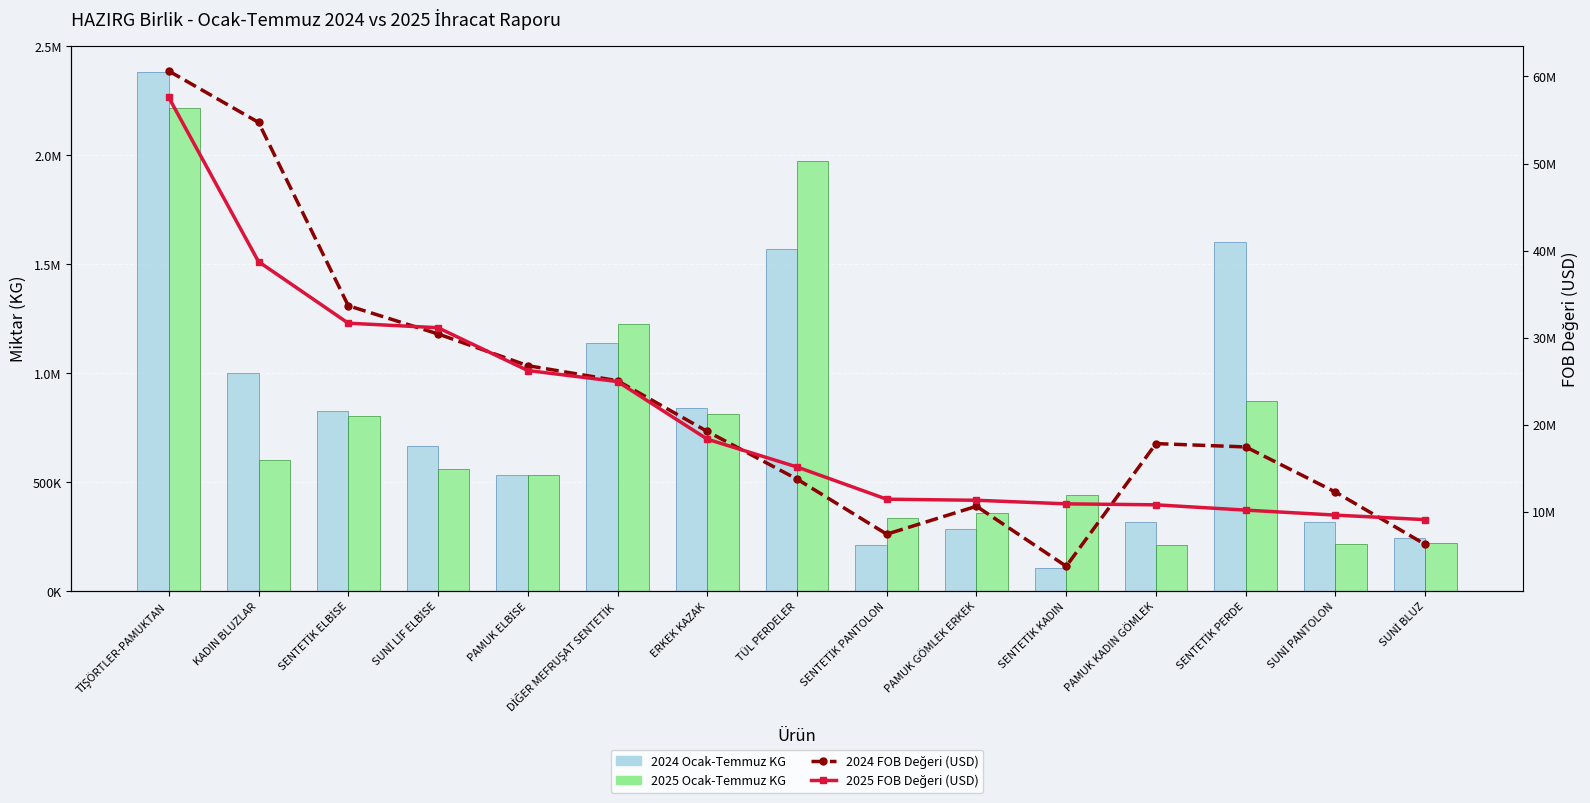

What is the total value across all series at KADIN BLUZLAR?

95062885.8